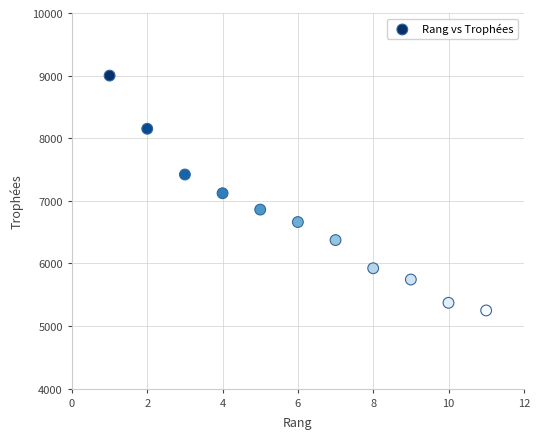

What is the range of Y values (max minus min)?

3751